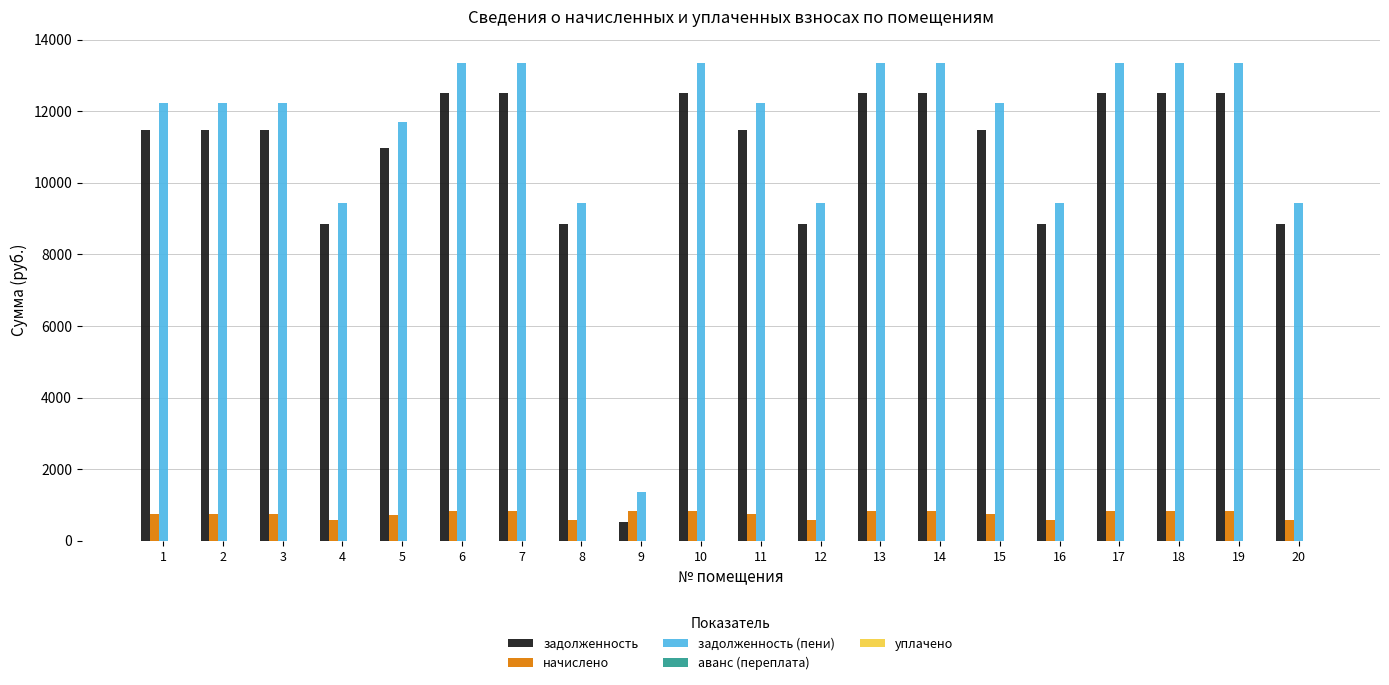

At how many categories does at least one series exceed 13019?

8